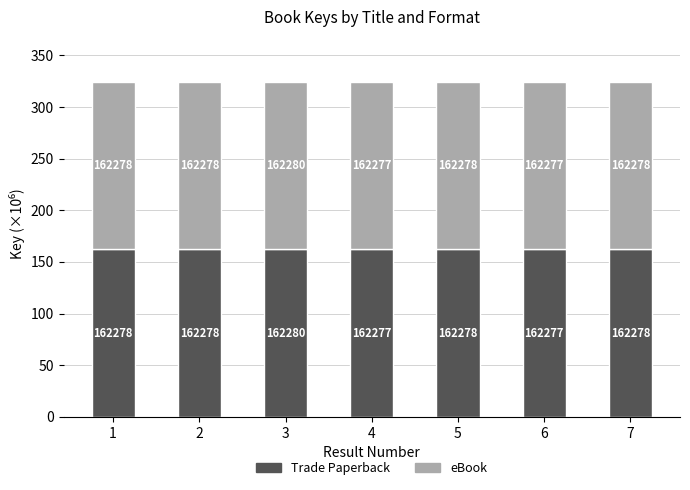

Count the eBook values in the range 162 to 163.

7